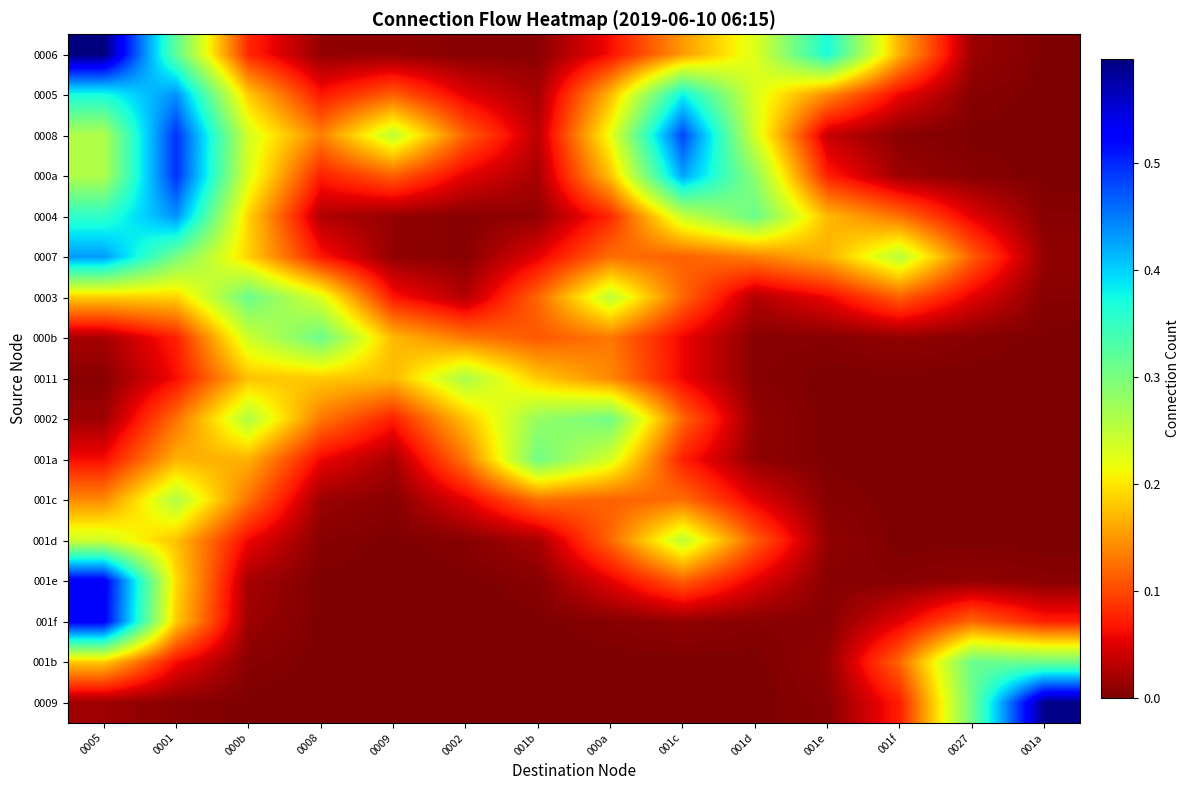

Between 001d and 0009, which is larger?

001d